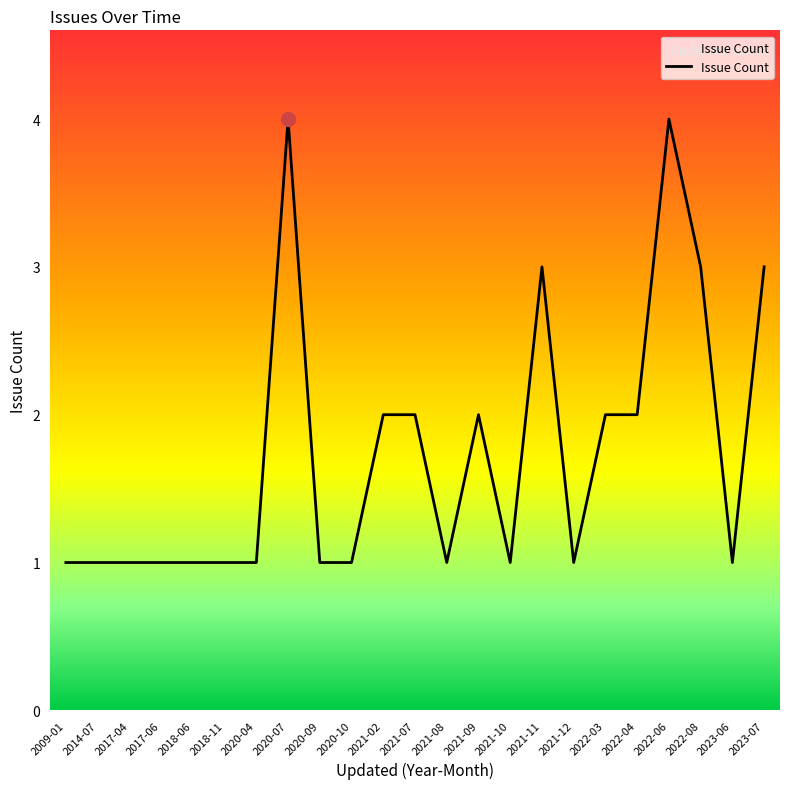

Which has a higher value, 2022-08 or 2017-04?

2022-08